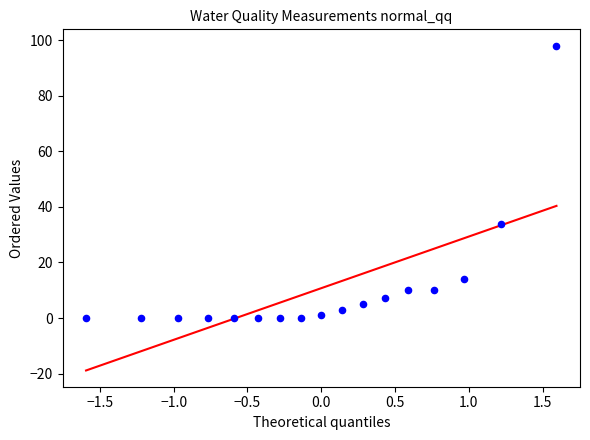

What is the range of X values (max minus min)?

3.2